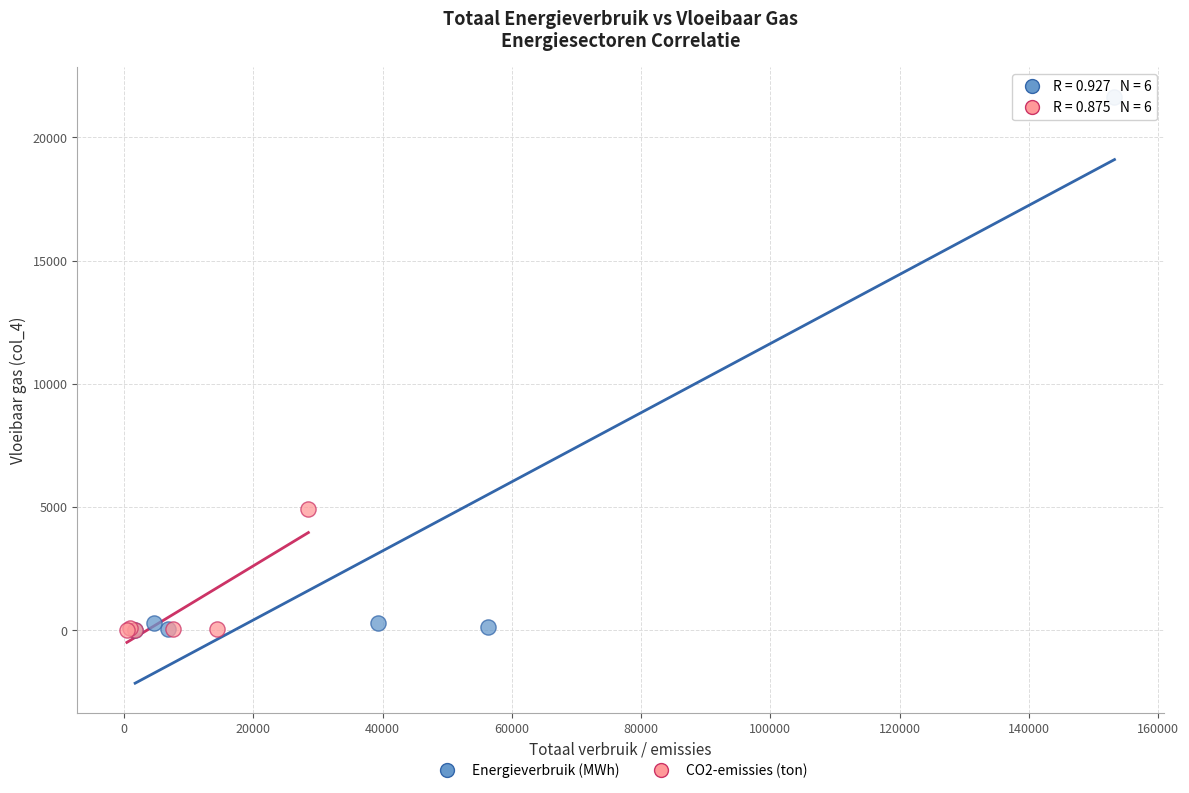

Which series reaches the maximum Y coordinate?

Energieverbruik (MWh)